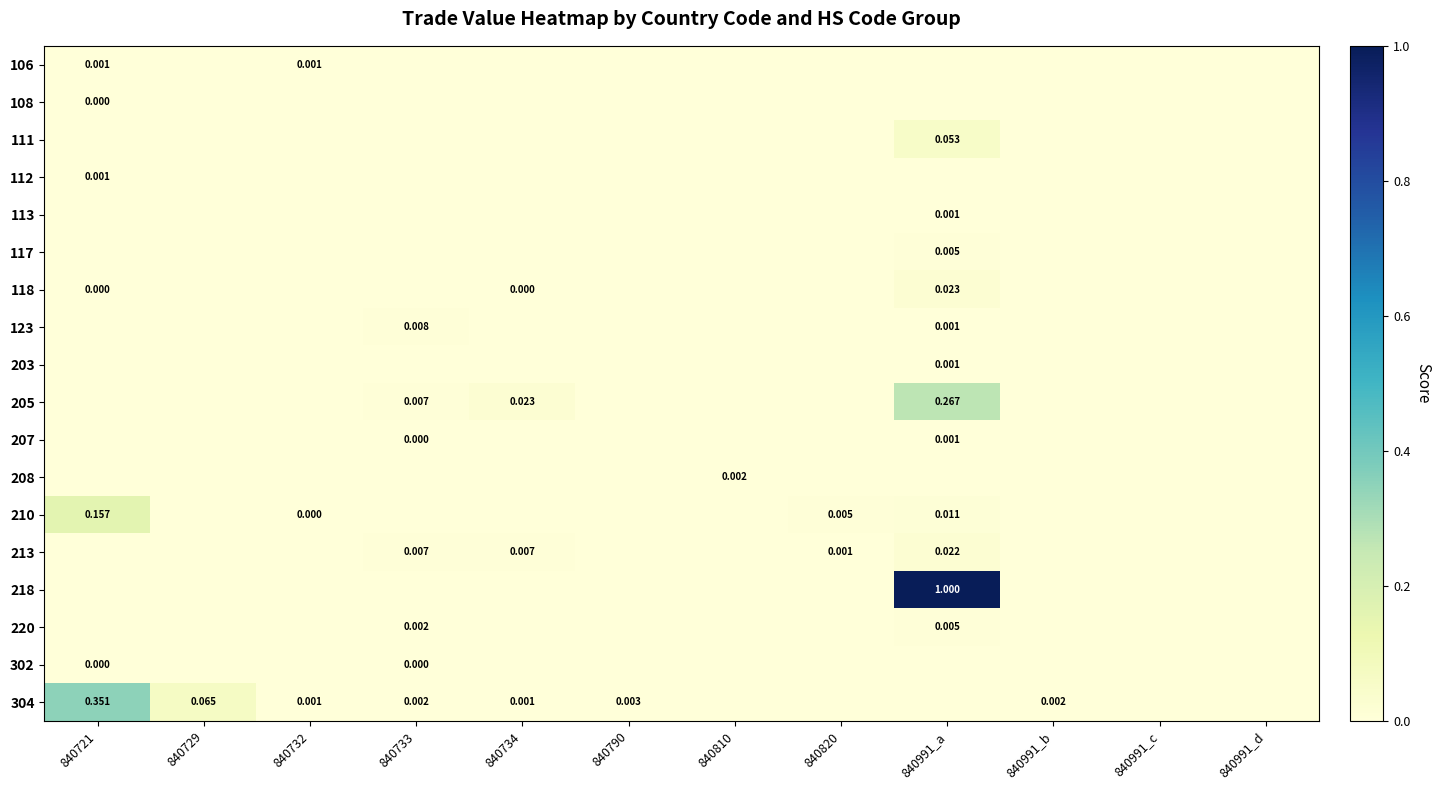

Is the value of 123 at 840733 greater than the value of 302 at 840733?

Yes